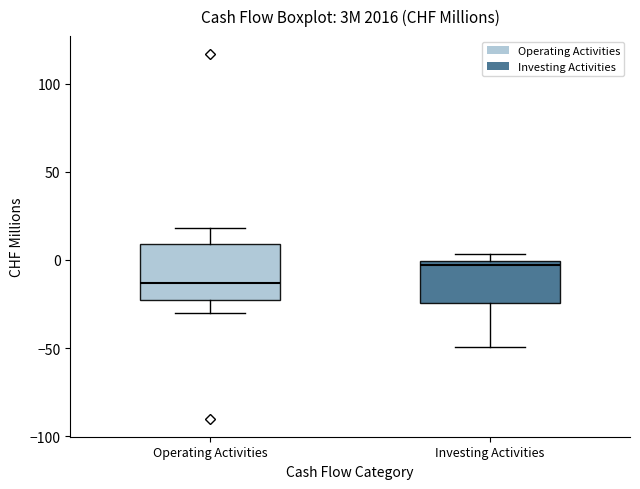

Which box's median line is the highest?

Investing Activities